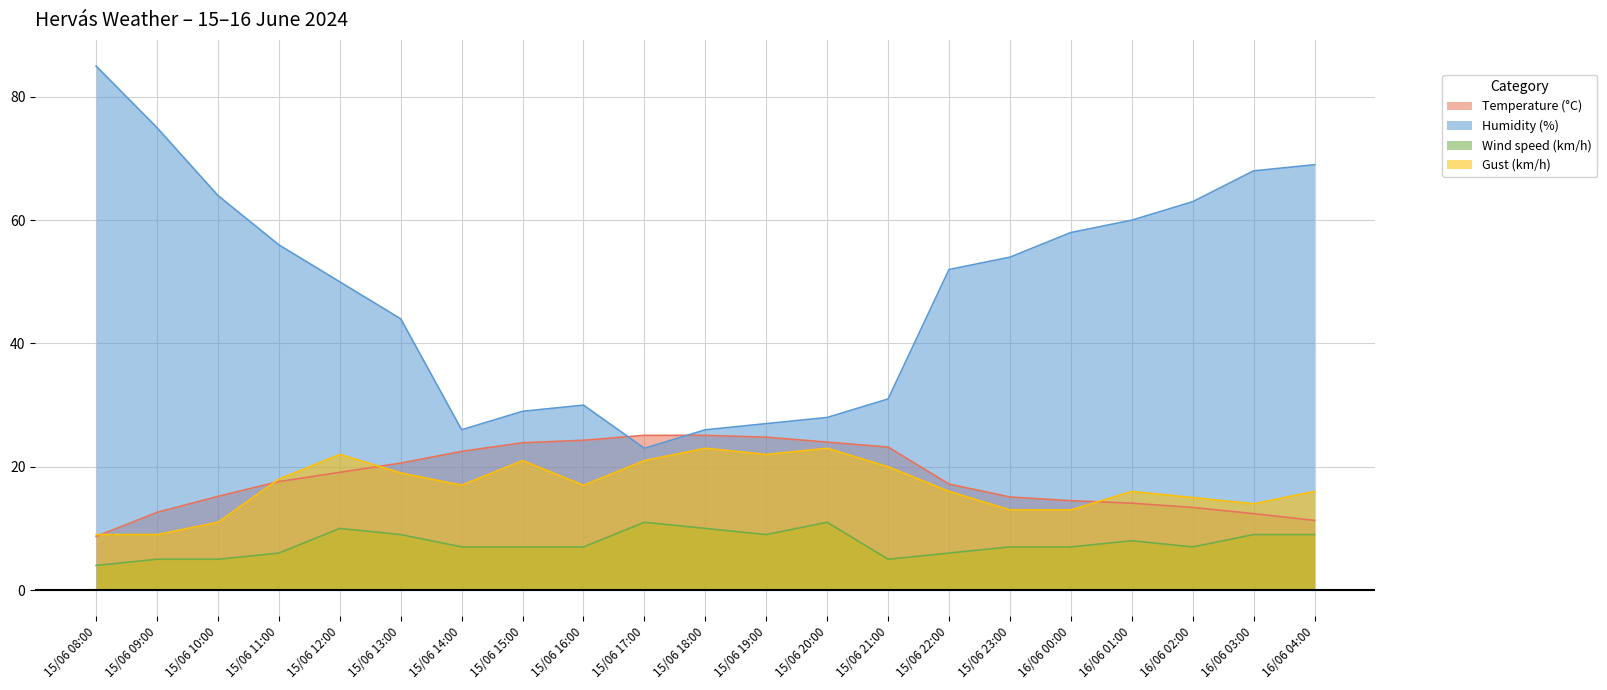

The value of Gust (km/h) at 15/06 09:00 is 12.0. True or false?

False